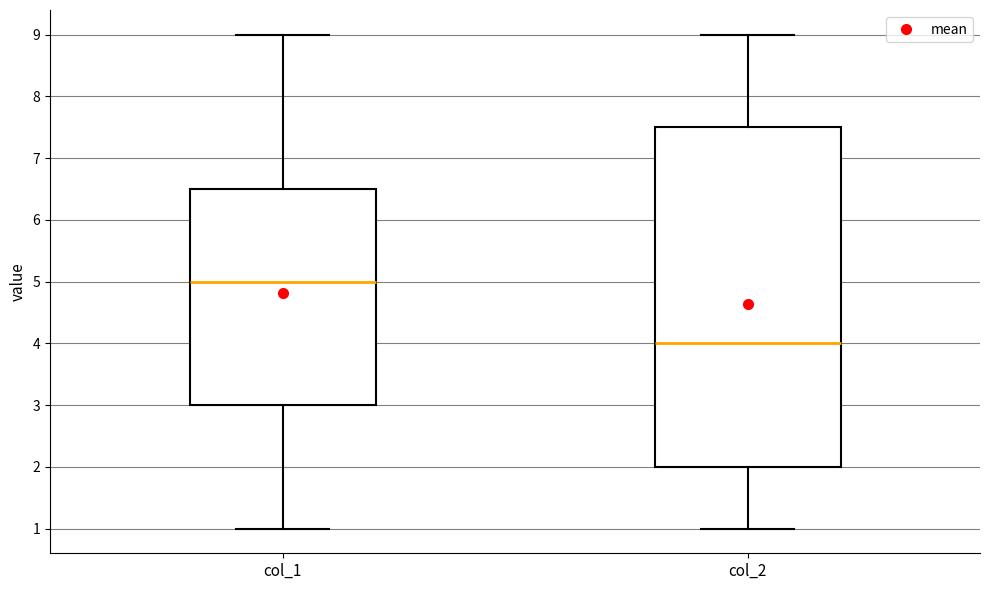

Which box's median line is the lowest?

col_2